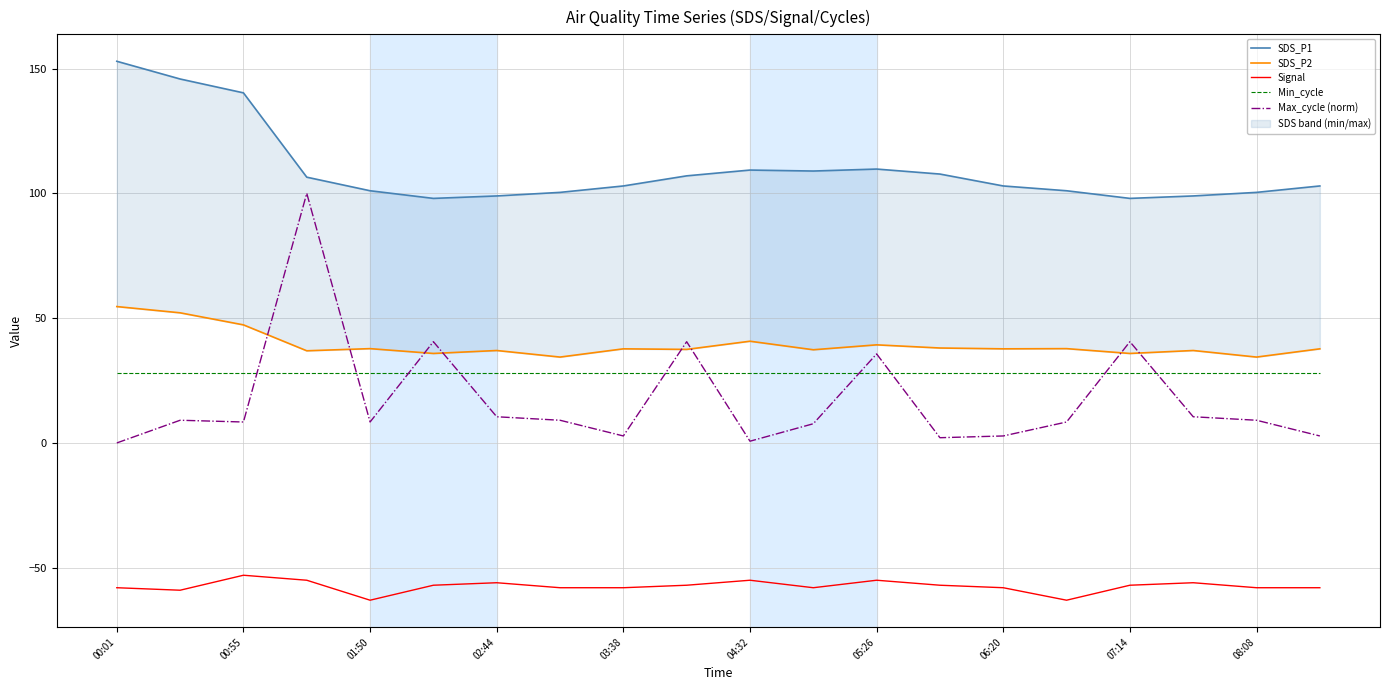

What is the highest value of the Signal series?

-53.0